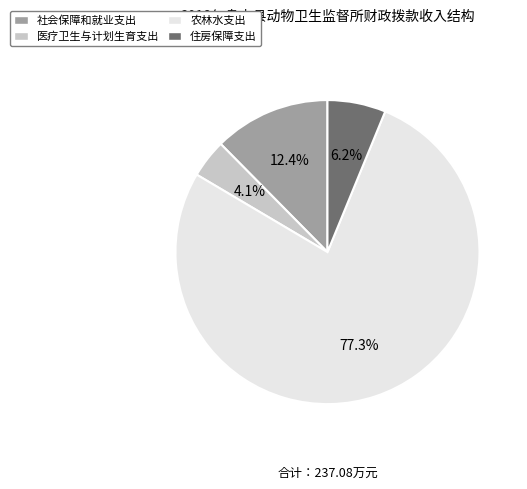

Is there a majority slice in this chart?

Yes